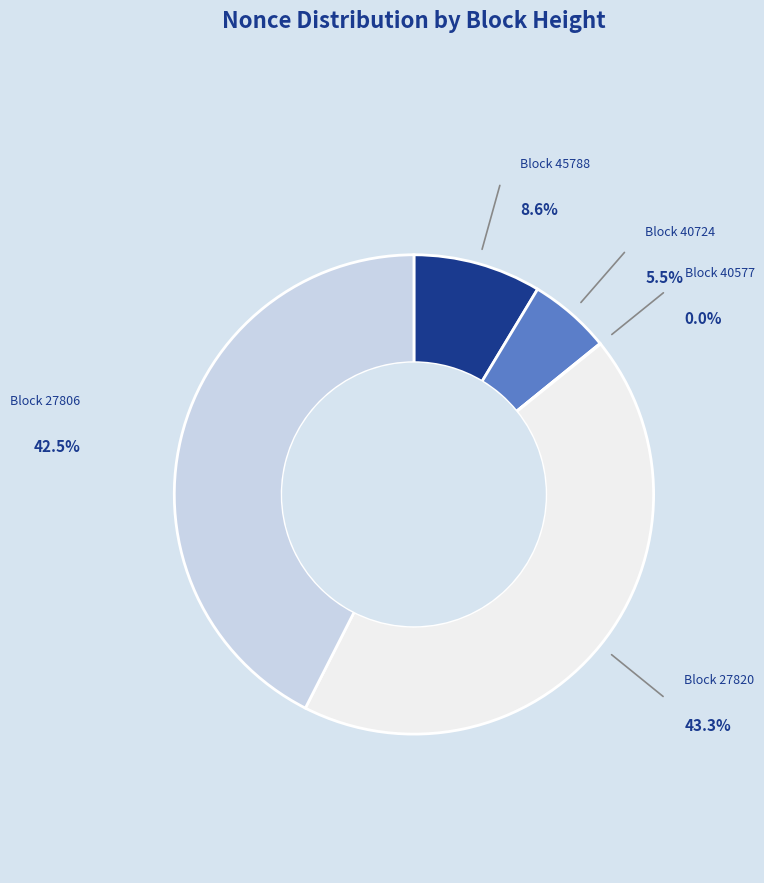

Is there any slice that represents more than half of the pie?

No